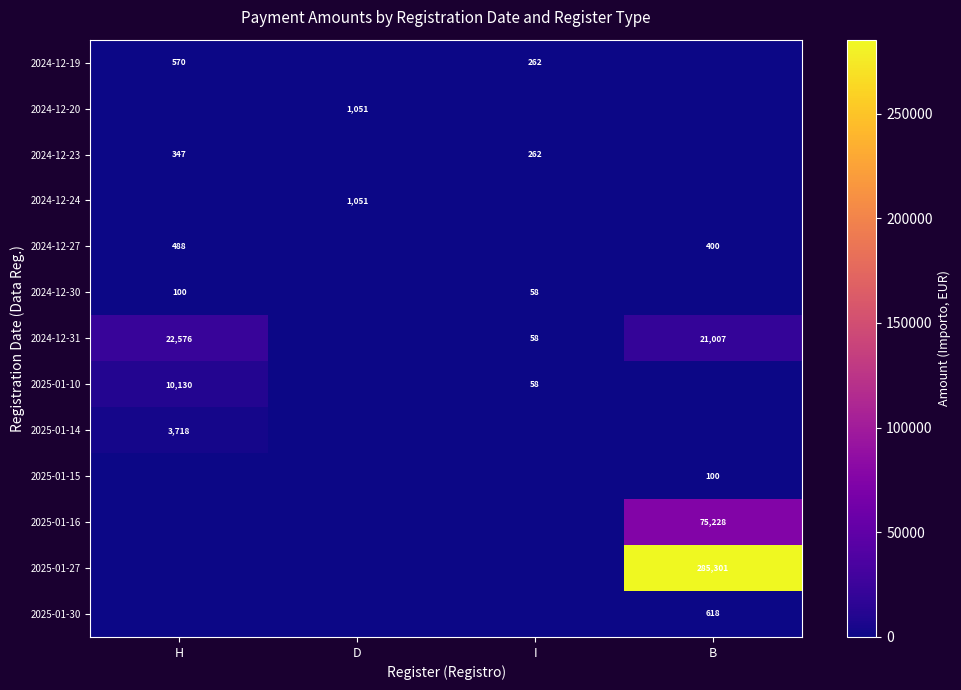

Count the number of categories in the chart.

4